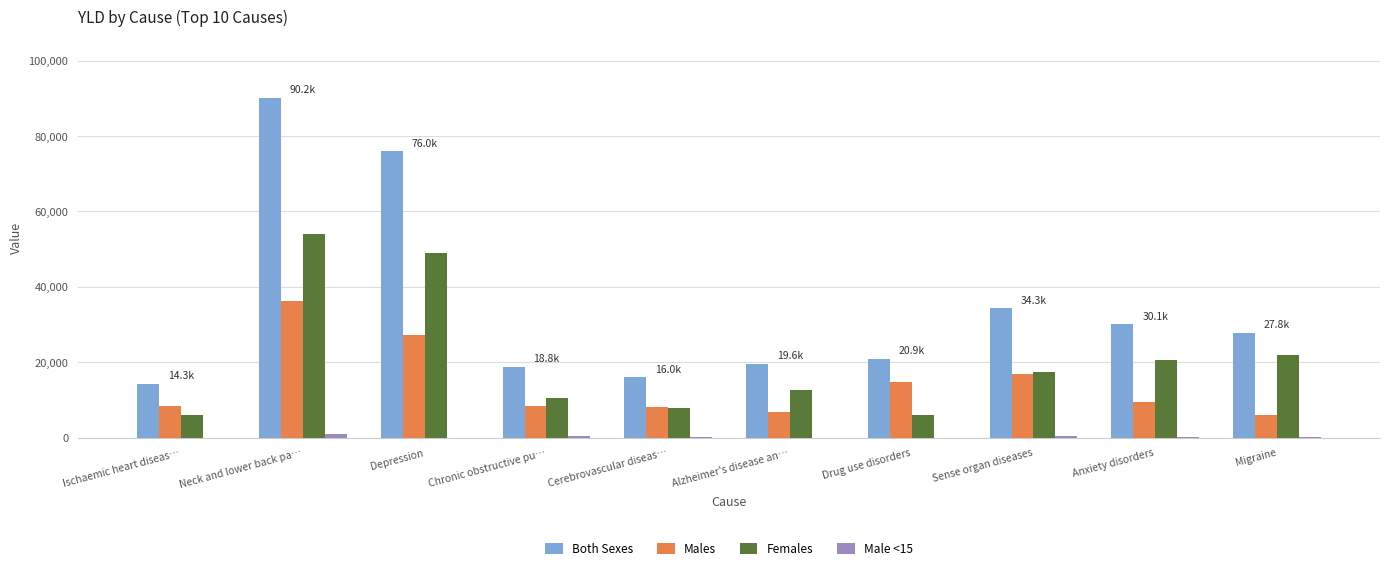

At which label is Males closest to 21042?

Sense organ diseases